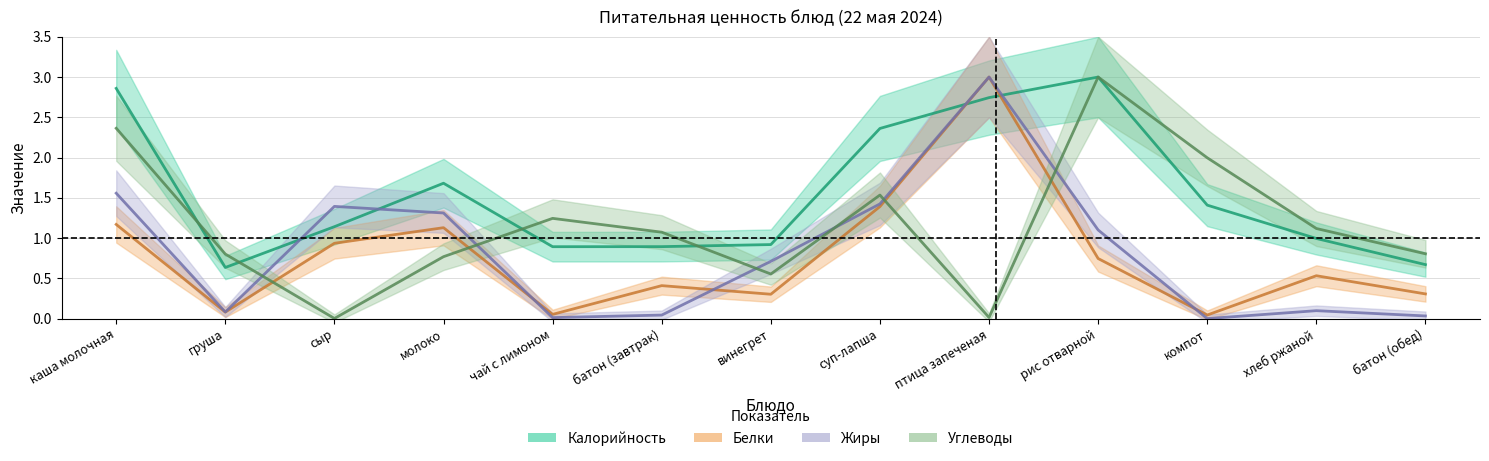

At which label does Белки reach its minimum?

компот